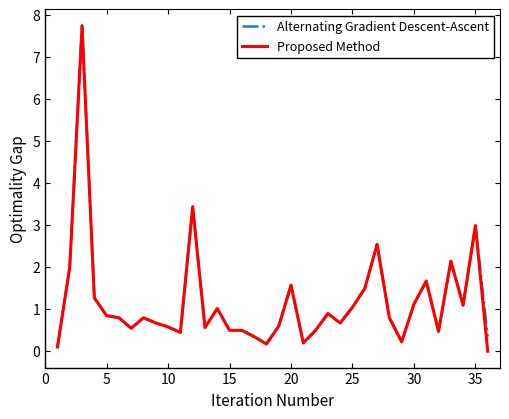

What is the maximum value for Alternating Gradient Descent-Ascent?

7.7